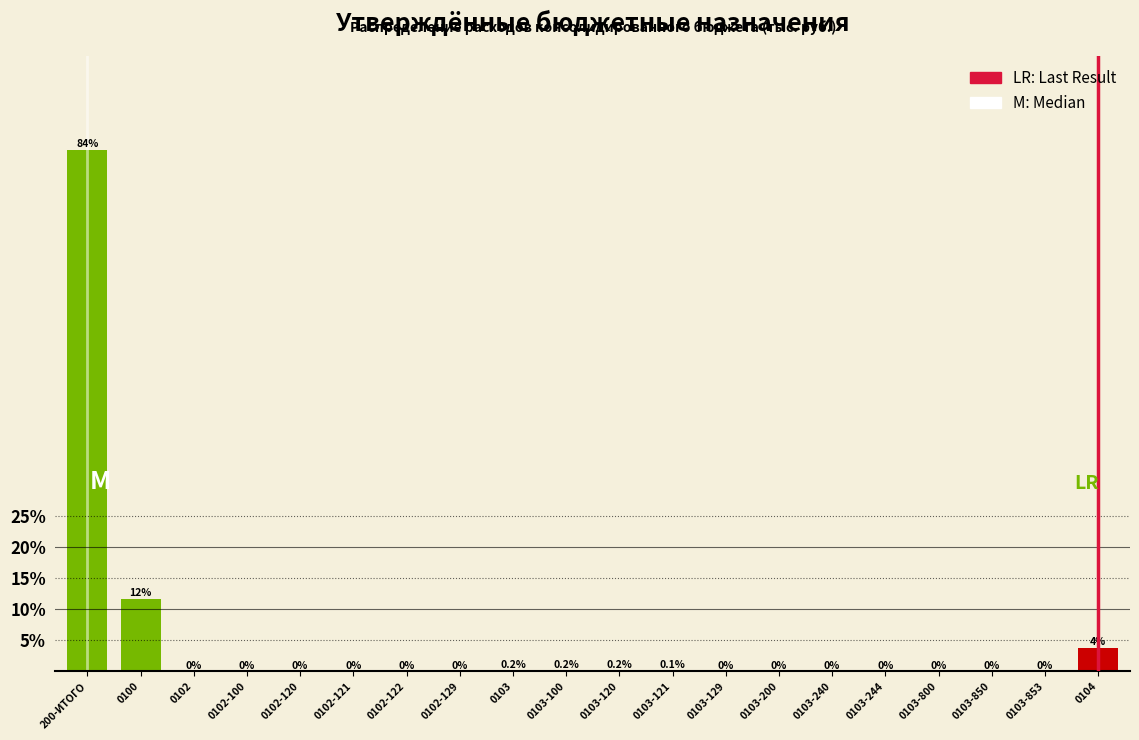

Between 200-ИТОГО and 0103-129, which is larger?

200-ИТОГО